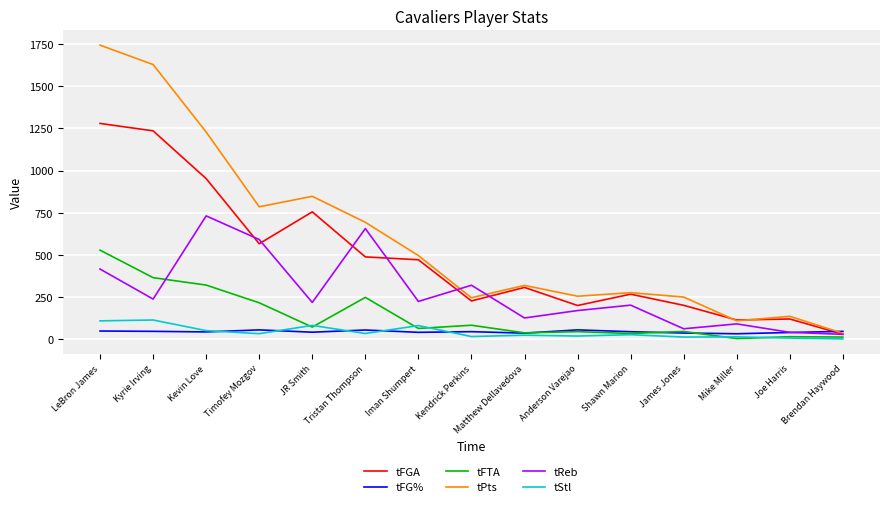

What is the spread (max minus min) of values at JR Smith?

805.3